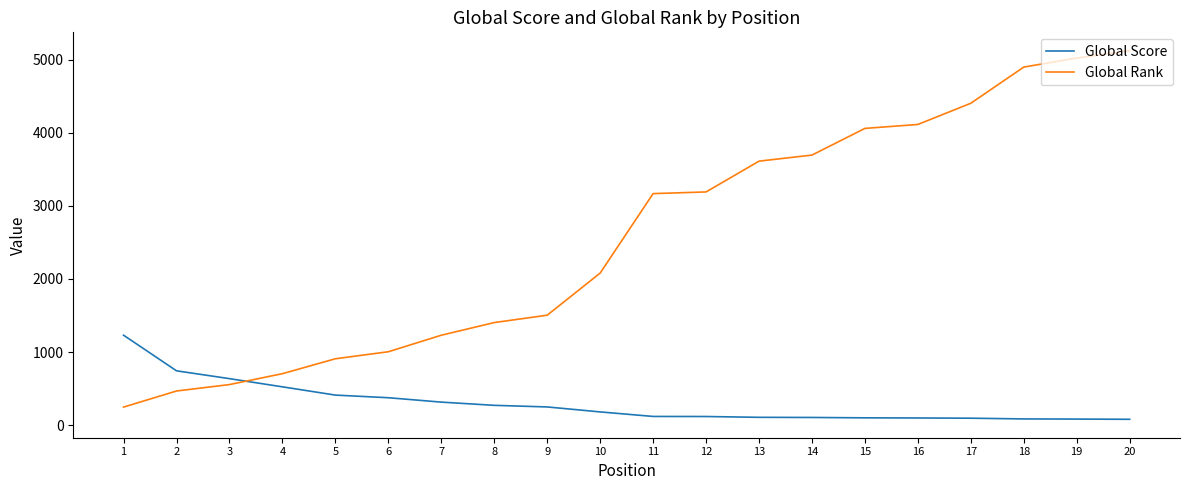

What are all the series names shown in the legend?

Global Score, Global Rank